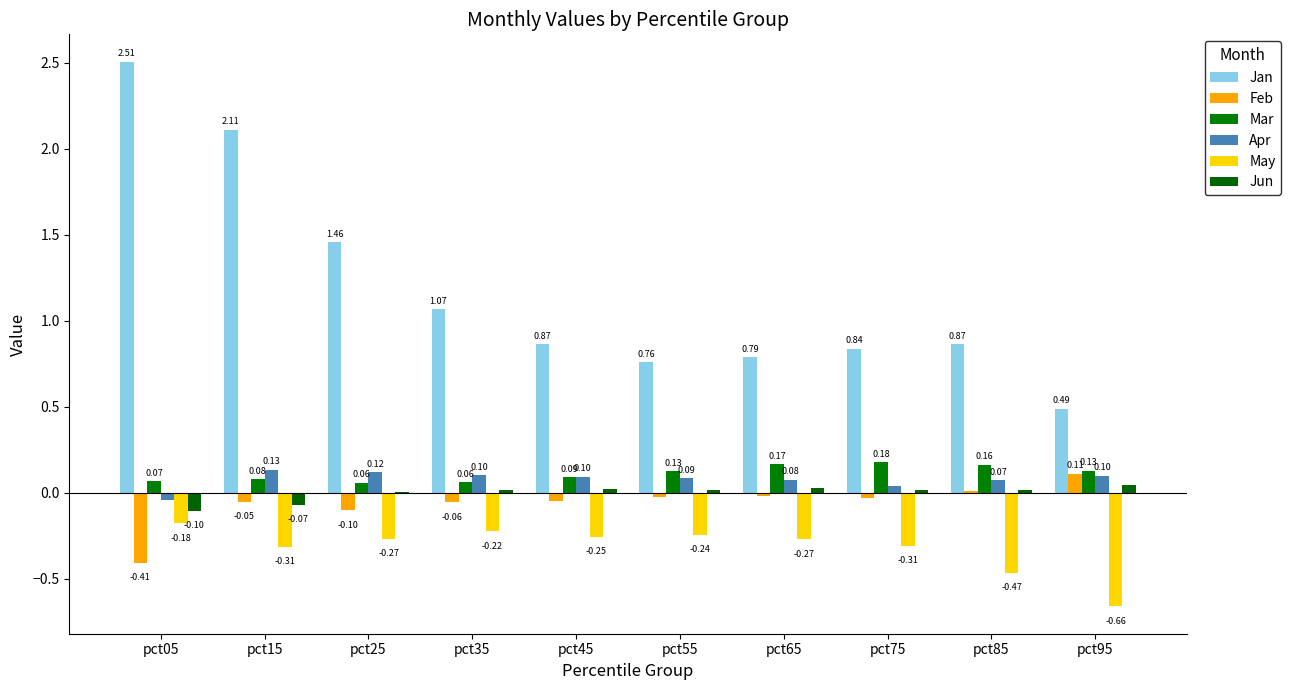

Is it true that Mar equals 0.1 at pct45?

True